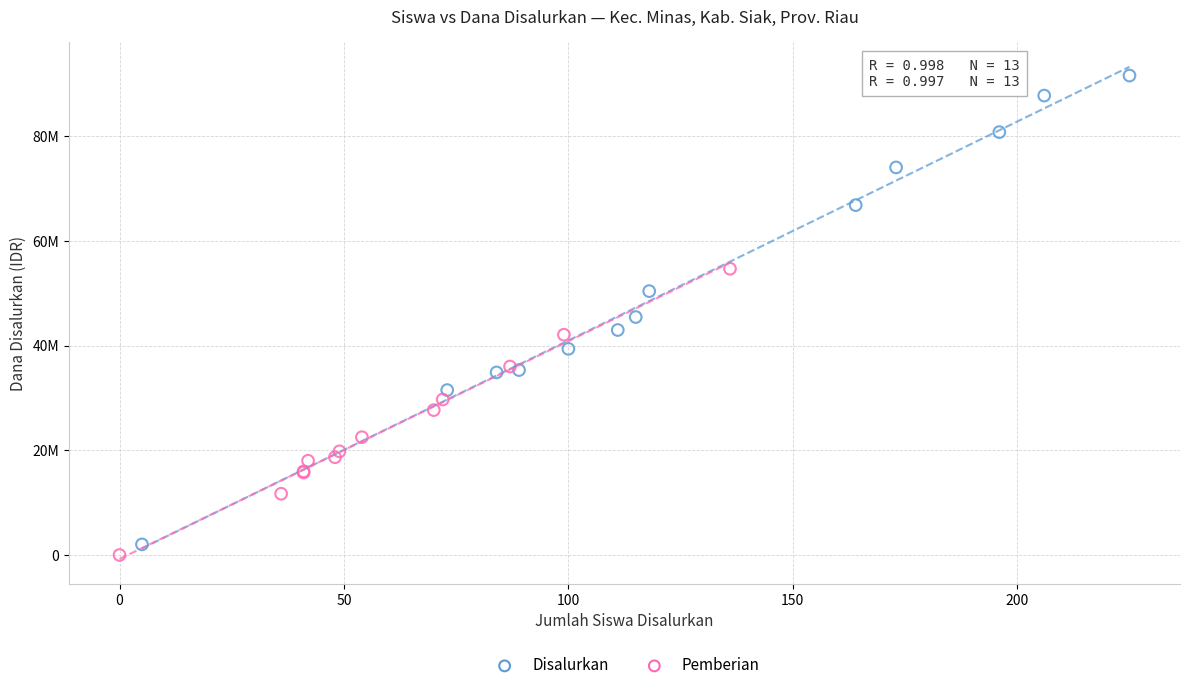

What are all the series names shown in the legend?

Disalurkan, Pemberian